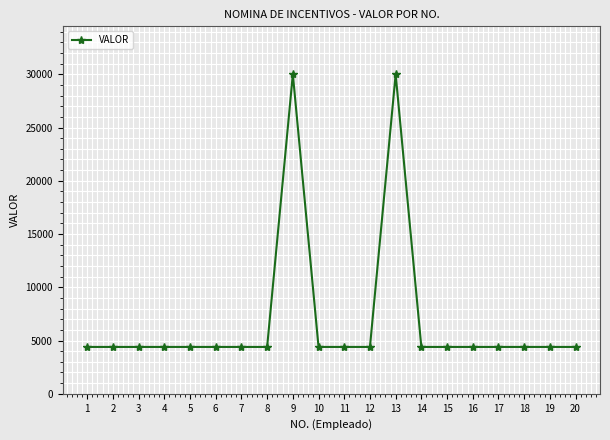

What is the sum of the values at 6 and 2?

8800